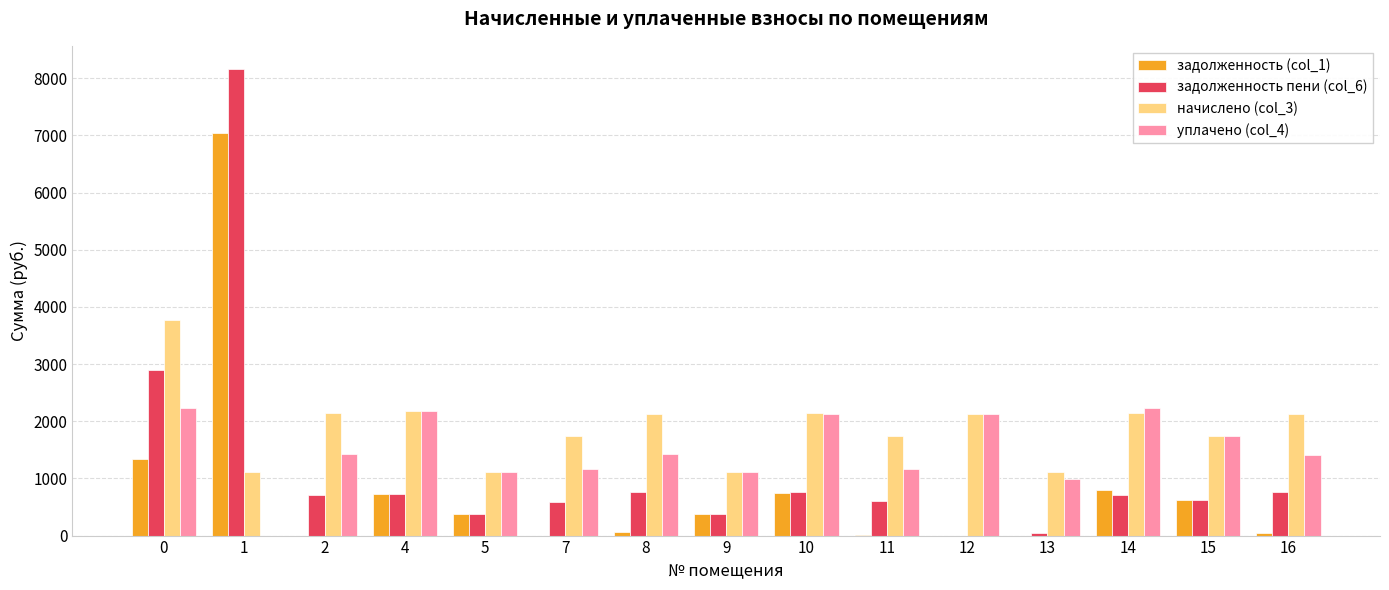

The value of уплачено (col_4) at 12 is 3705.3. True or false?

False